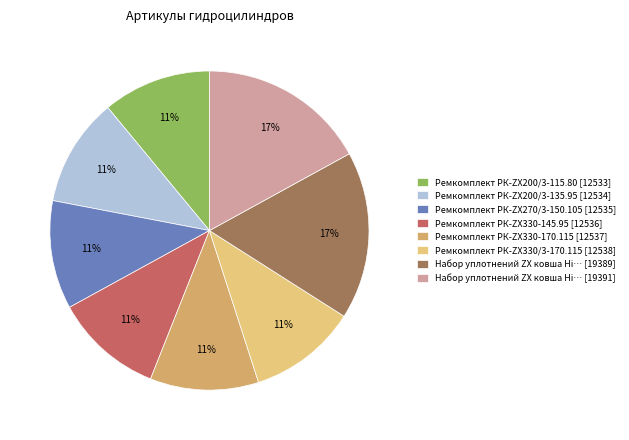

To the nearest percent, what is the difference between the largest and smallest slice percentages?

6%